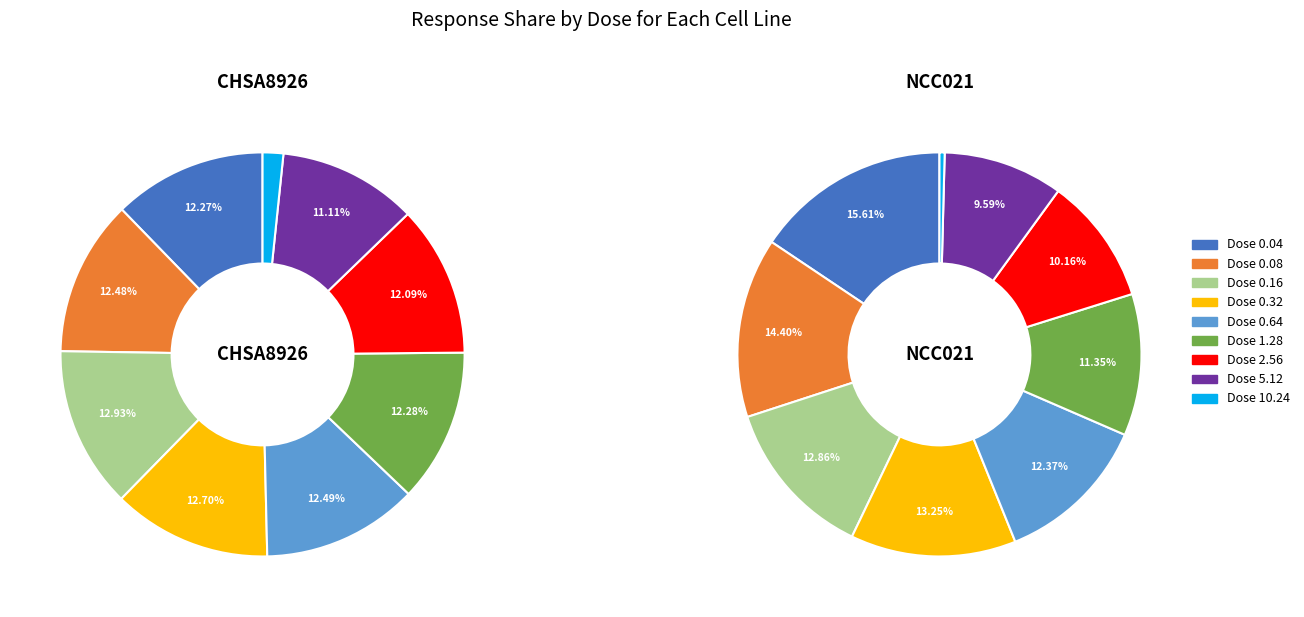

To the nearest percent, what percentage of the pie is 1?

14%